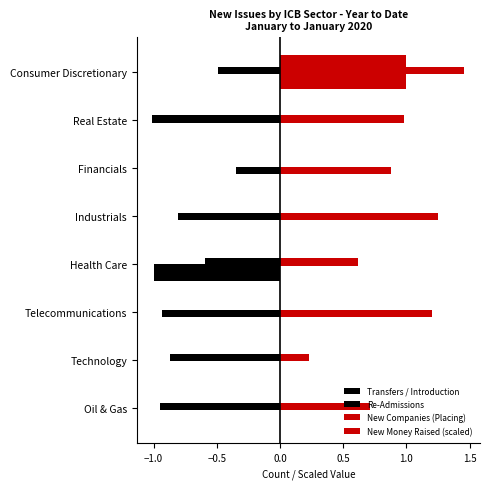

The value of New Money Raised (scaled) at Telecommunications is 0.0. True or false?

True